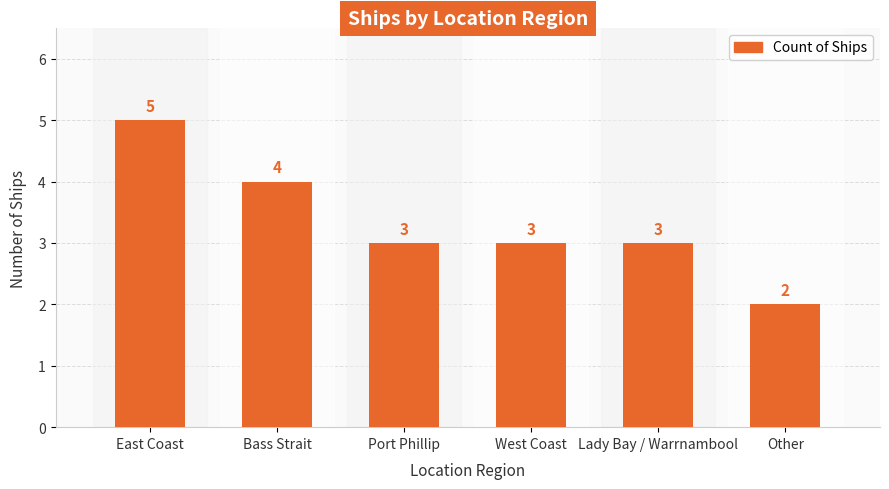

At which category does the chart reach its minimum across all series?

Other